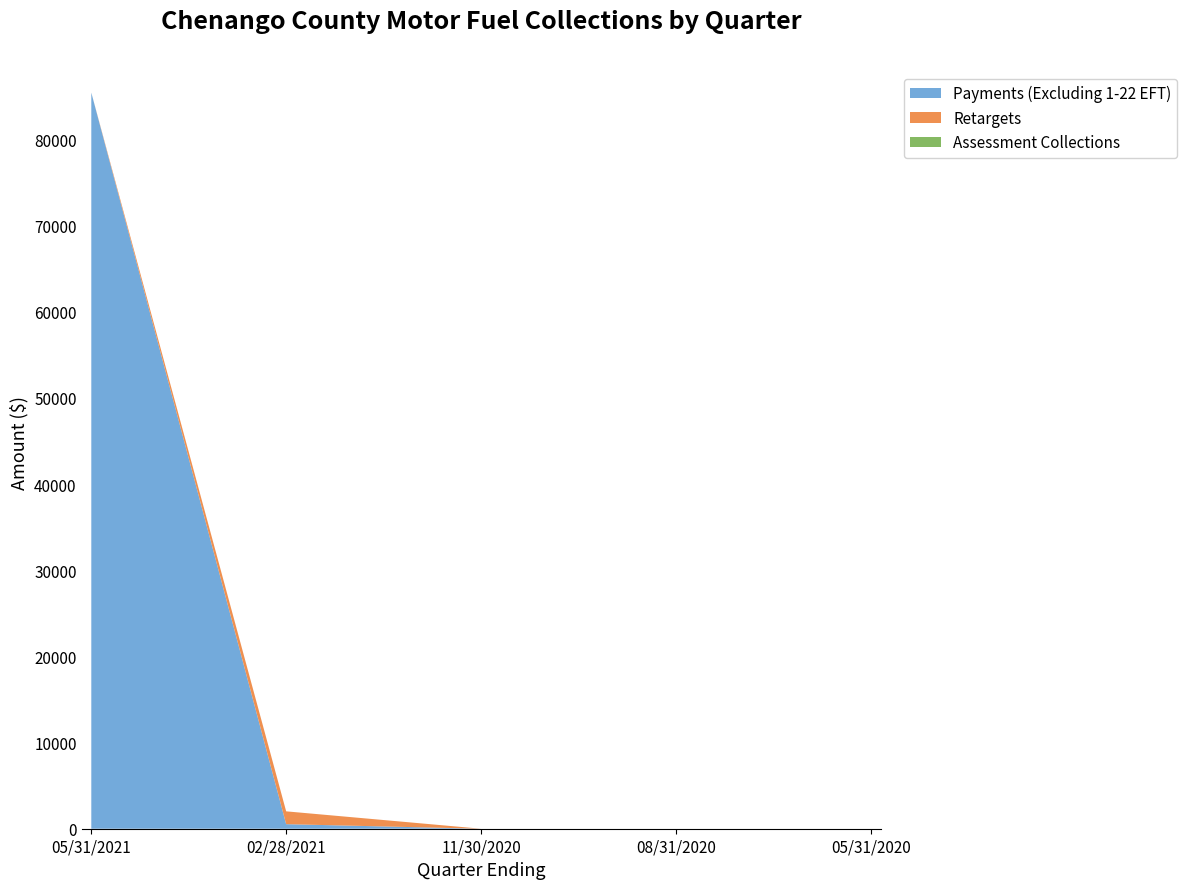

Reading left to right, list all the values displayed in this chart.

Payments (Excluding 1-22 EFT): 85448.3	528.8	0.0	0.0	0.0
Retargets: 0.0	1489.0	0.0	0.0	0.0
Assessment Collections: 0.0	0.0	0.0	0.0	0.0